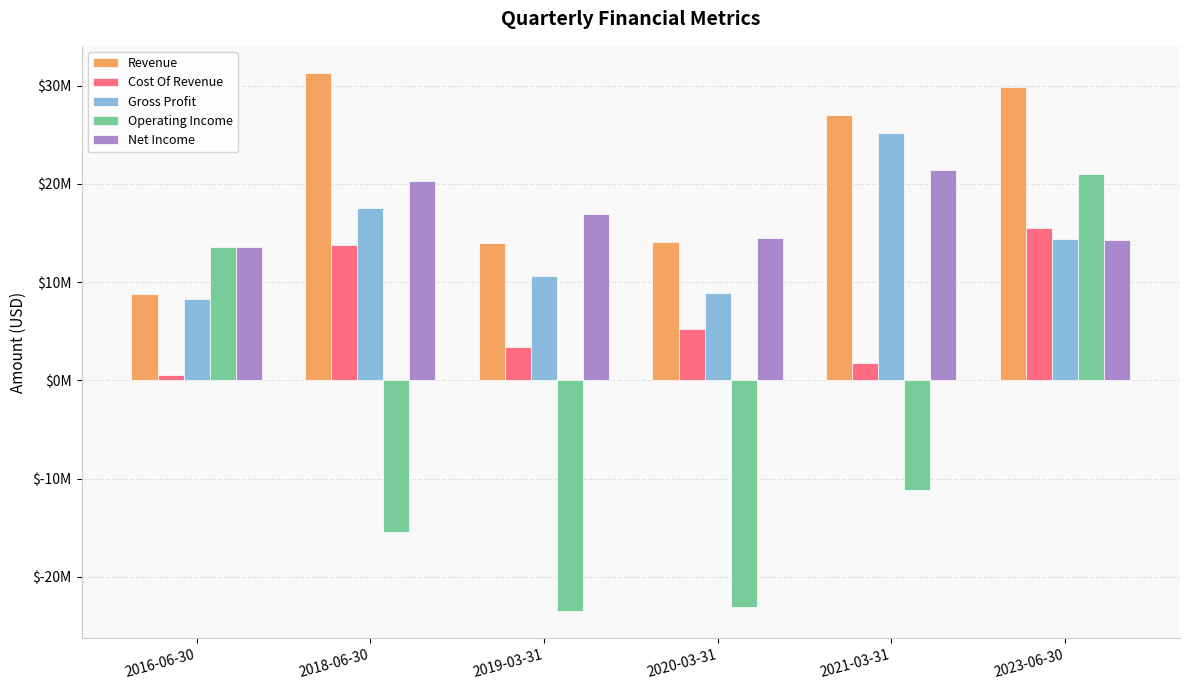

Does the chart contain any negative values?

Yes